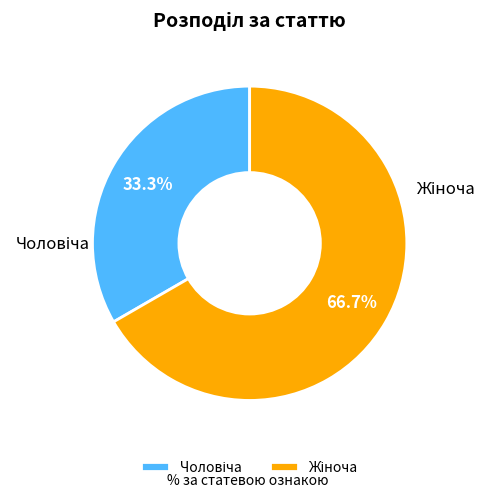

Is there any slice that represents more than half of the pie?

Yes